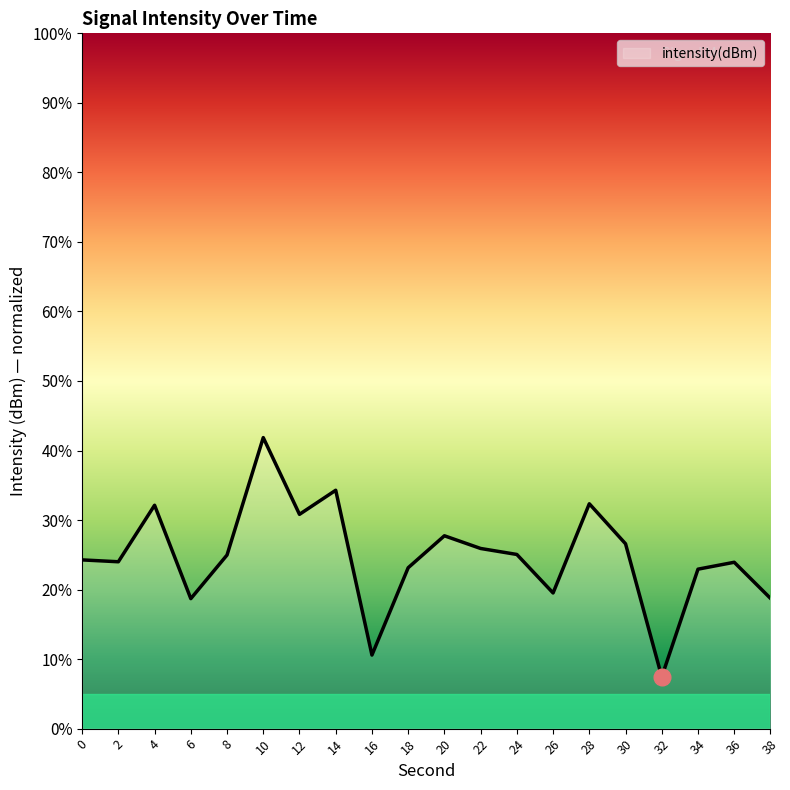

What is the sum of all values?

494.9